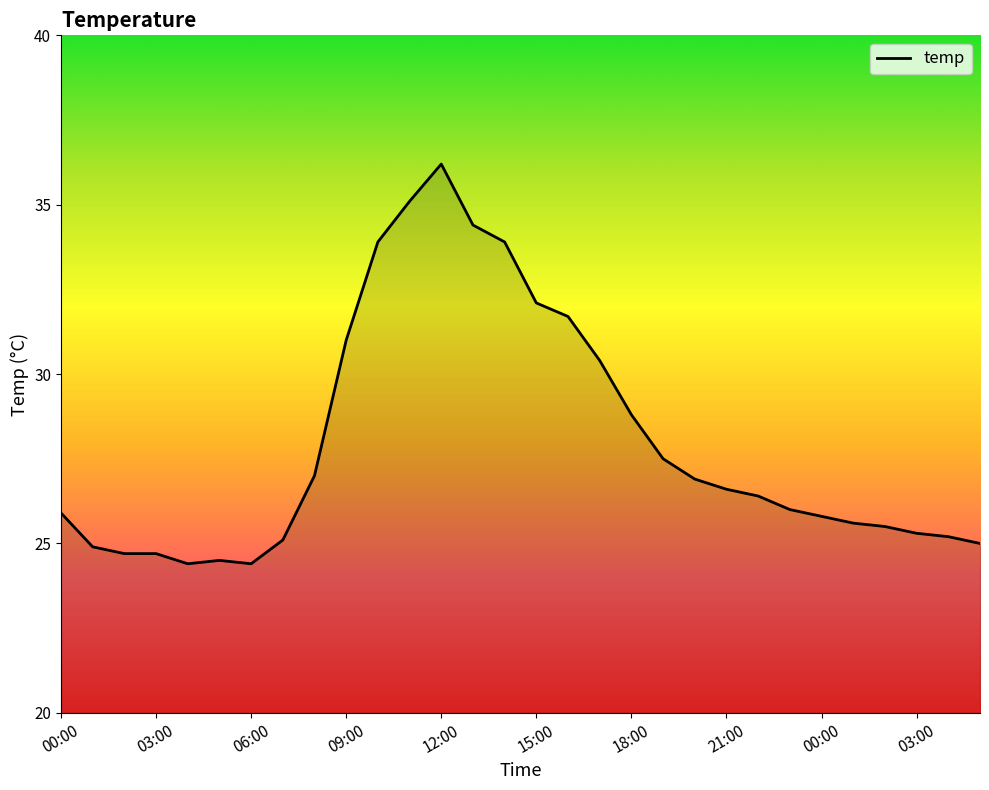

What is the difference between the maximum and minimum values?

11.8